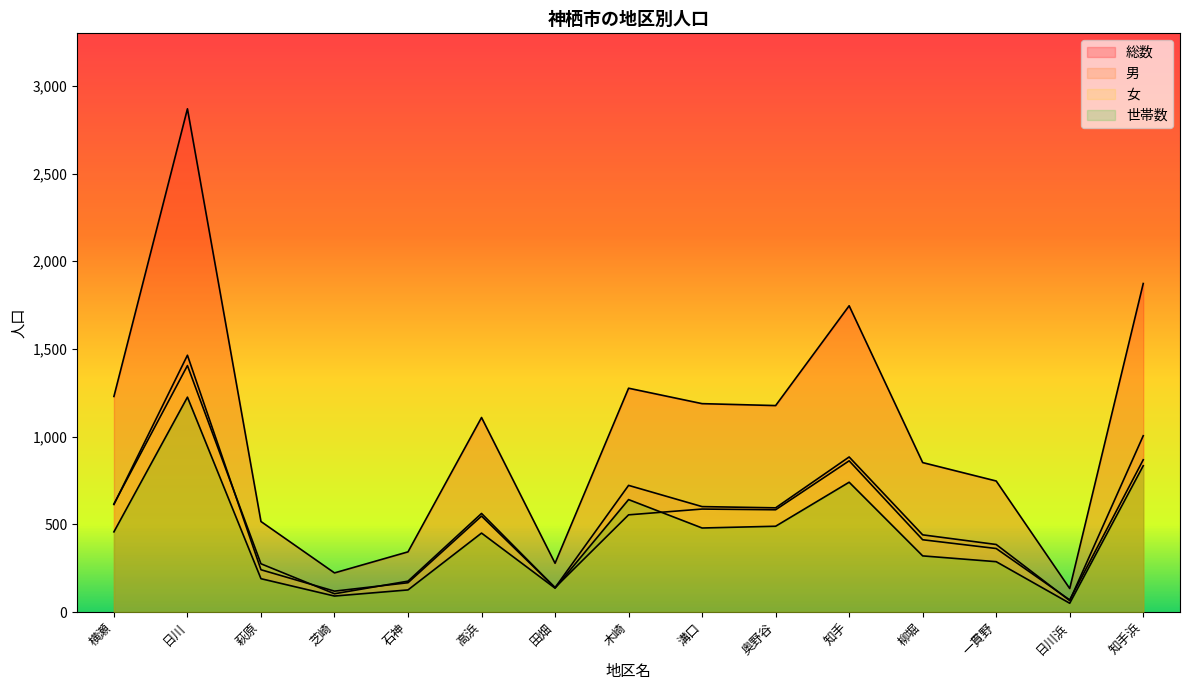

Reading right to left, transcribe all the data shown in this chart.

総数: 知手浜=1873	日川浜=134	一貫野=747	柳堀=852	知手=1746	奥野谷=1177	溝口=1188	木崎=1276	田畑=278	高浜=1109	石神=343	芝崎=223	萩原=516	日川=2869	横瀬=1229
男: 知手浜=1005	日川浜=65	一貫野=385	柳堀=440	知手=884	奥野谷=594	溝口=601	木崎=722	田畑=139	高浜=547	石神=167	芝崎=119	萩原=241	日川=1464	横瀬=613
女: 知手浜=868	日川浜=69	一貫野=362	柳堀=412	知手=862	奥野谷=583	溝口=587	木崎=554	田畑=139	高浜=562	石神=176	芝崎=104	萩原=275	日川=1405	横瀬=616
世帯数: 知手浜=834	日川浜=50	一貫野=287	柳堀=320	知手=740	奥野谷=489	溝口=479	木崎=641	田畑=136	高浜=450	石神=126	芝崎=91	萩原=190	日川=1225	横瀬=457